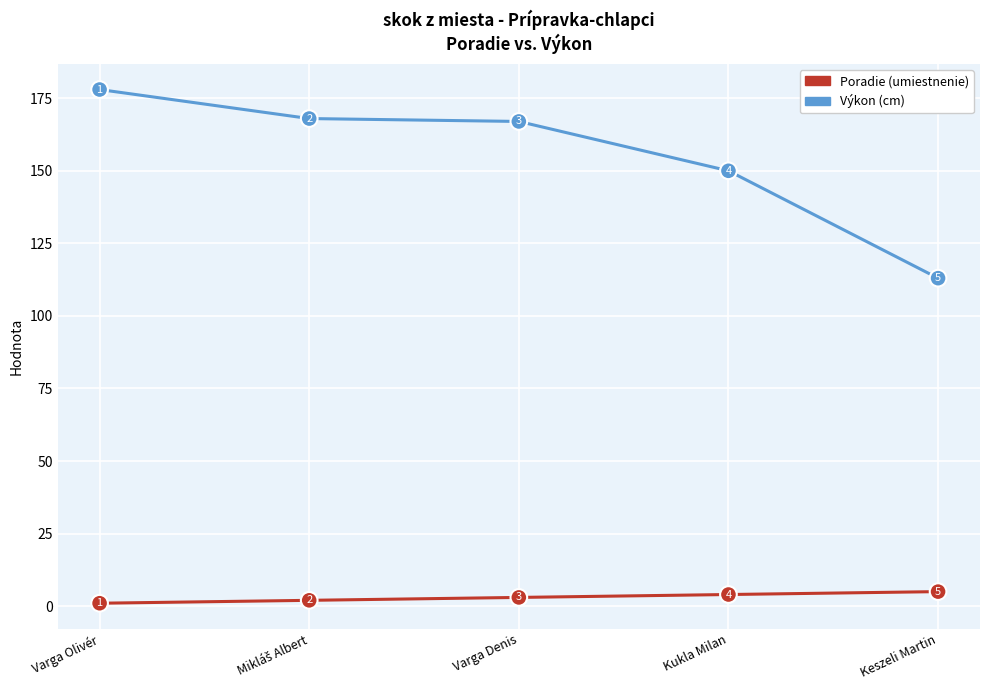

Reading right to left, transcribe all the data shown in this chart.

Poradie: 5	4	3	2	1
Výkon: 113	150	167	168	178